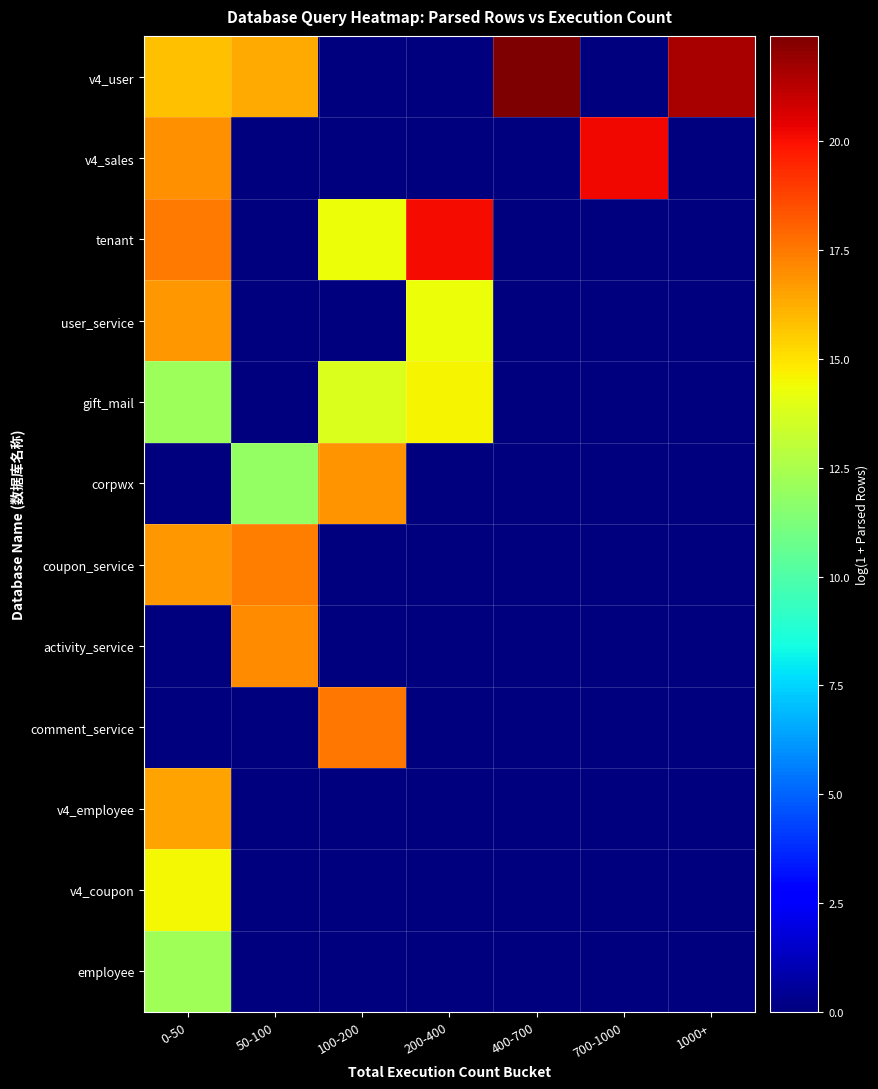

How many series are shown in this chart?

12